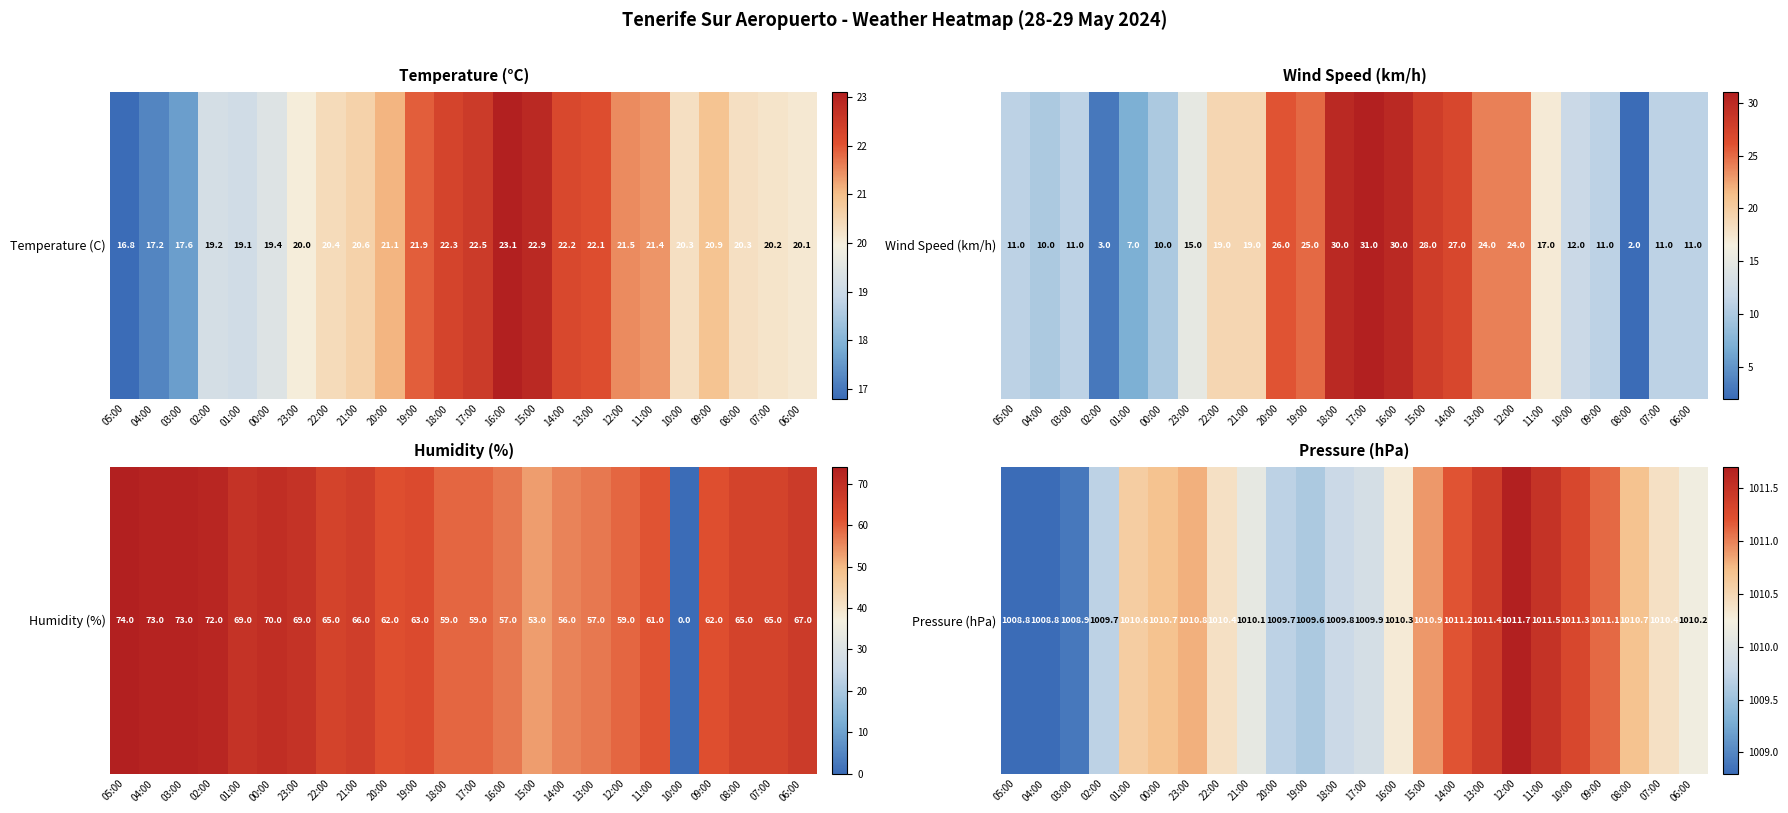

What is the average value?

1010.4